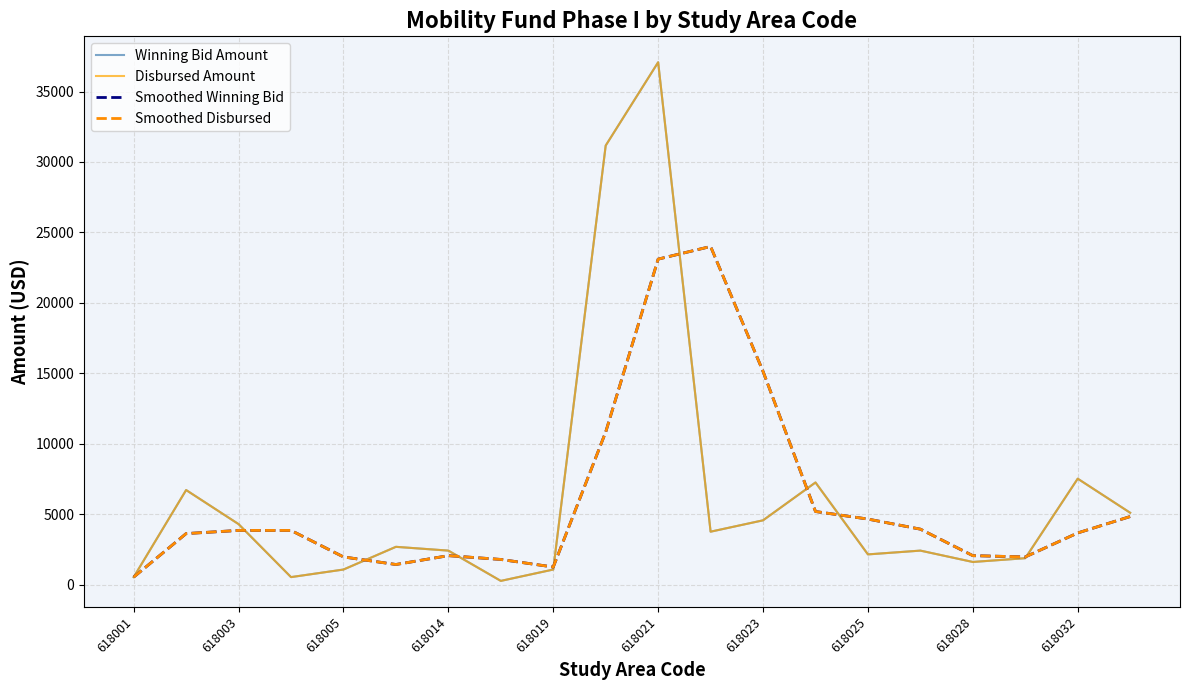

Does the chart display data point markers on the line(s)?

No